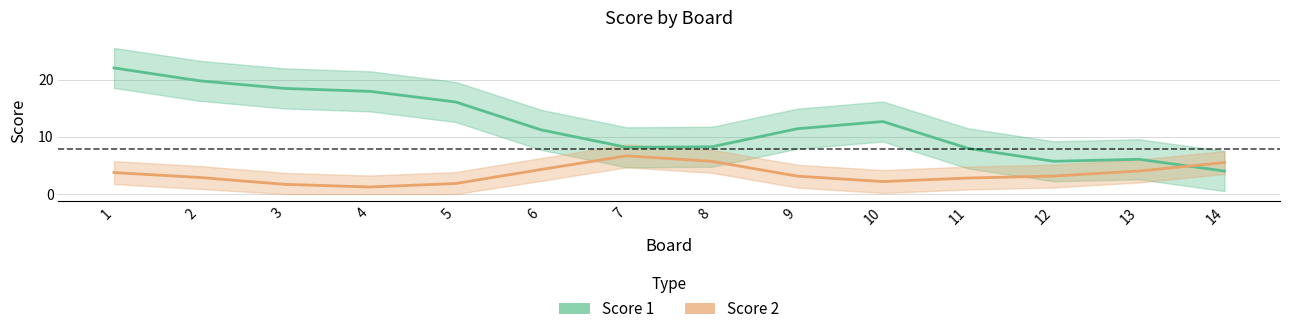

Between 4 and 8, which is larger?

4